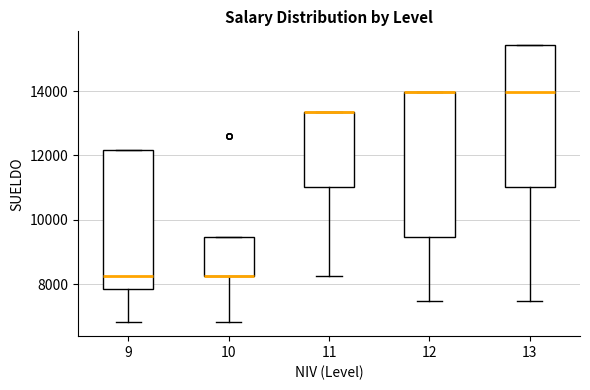

Where is the lower edge of the box at x = 10 on the y-axis? The values are not printed on the chart, so give them approximately, as read against the axis.

8200